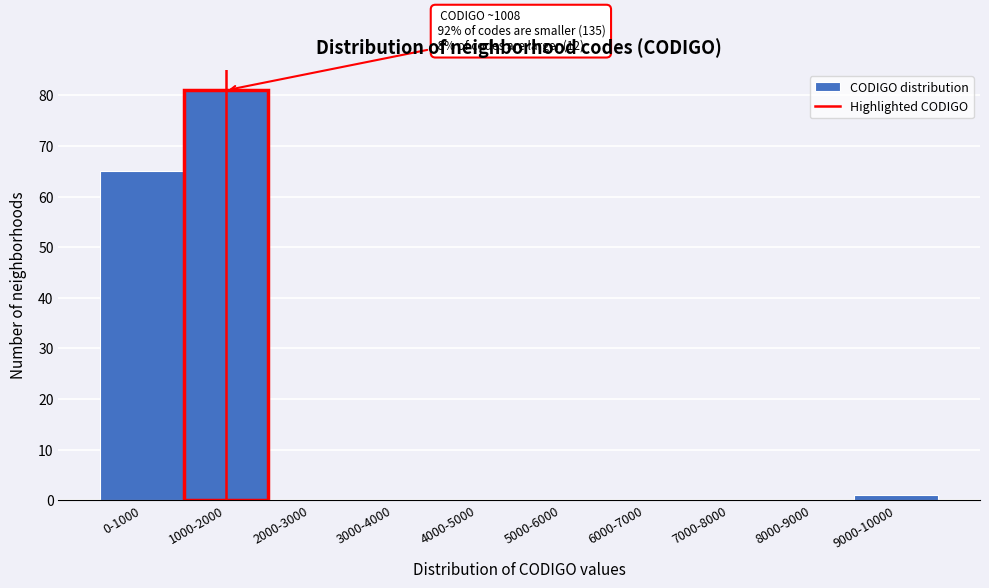

Reading left to right, extract all data points from this chart.

0-1000=65	1000-2000=81	2000-3000=0	3000-4000=0	4000-5000=0	5000-6000=0	6000-7000=0	7000-8000=0	8000-9000=0	9000-10000=1